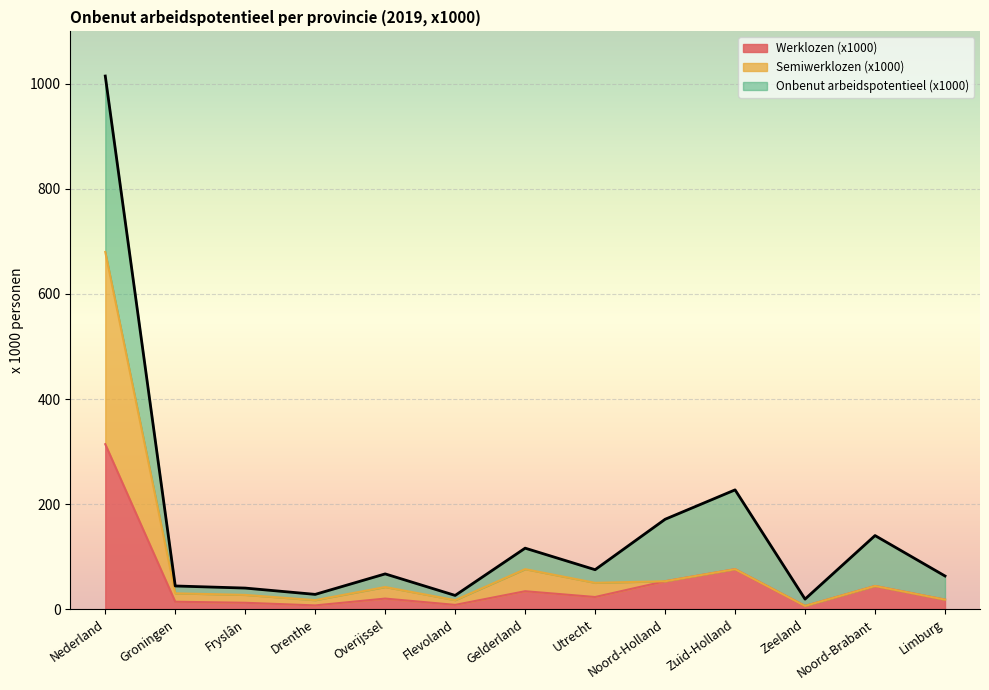

At which label is Onbenut arbeidspotentieel (x1000) closest to 517?

Zuid-Holland